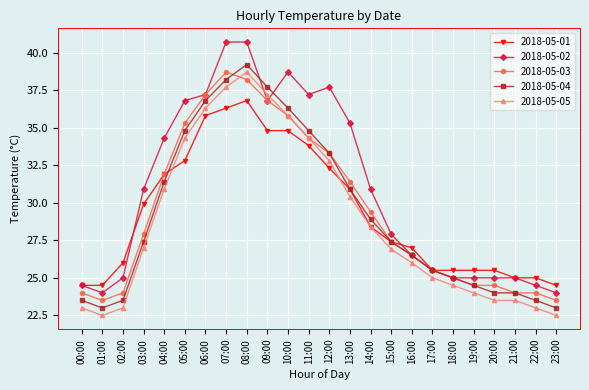

What is the sum of the 2018-05-03 values at 16:00 and 08:00?

64.7